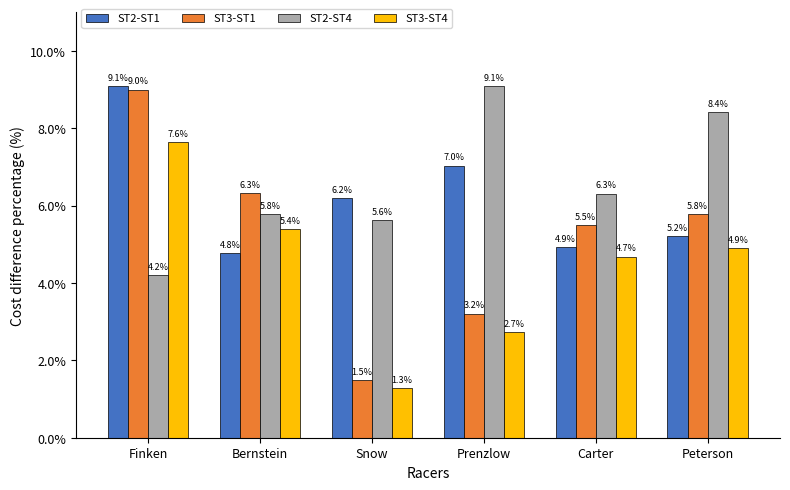

What are all the series names shown in the legend?

ST2-ST1, ST3-ST1, ST2-ST4, ST3-ST4